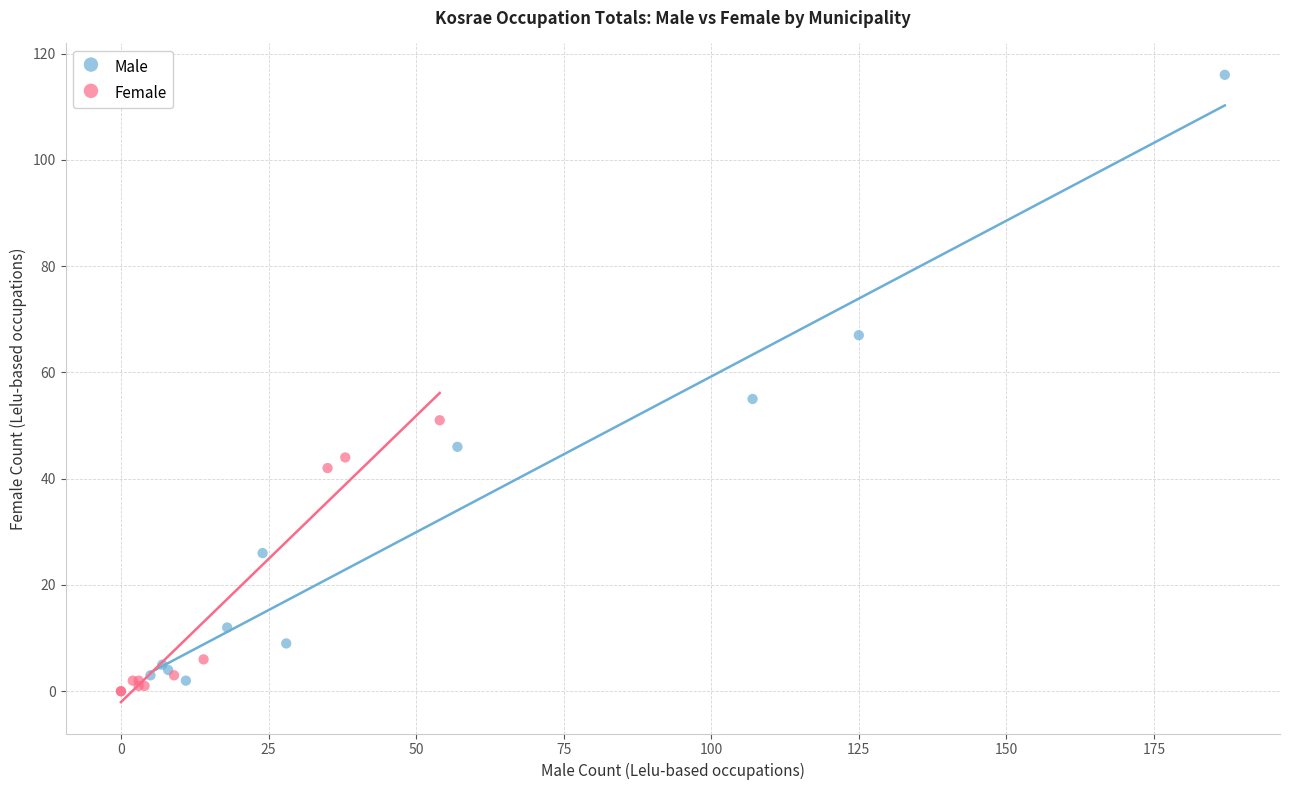

Which series has the widest spread of Y values?

Male